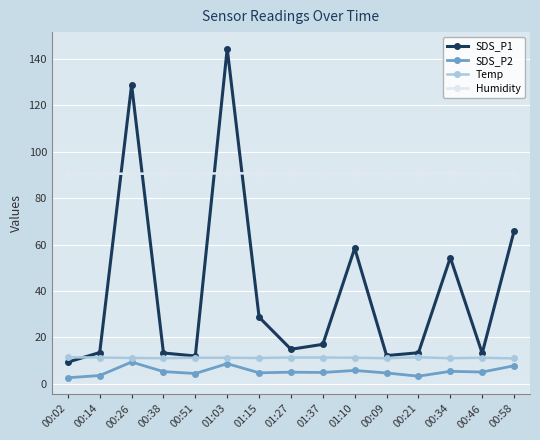

What is the label of the 5th point from the left?

00:51